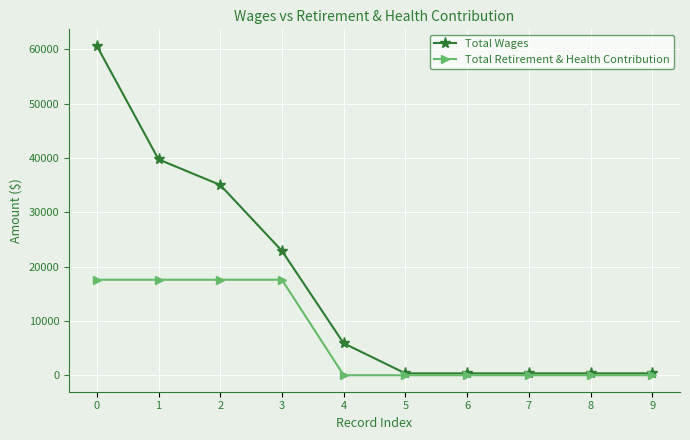

The value of Total Retirement & Health Contribution at 0 is 17583. True or false?

True